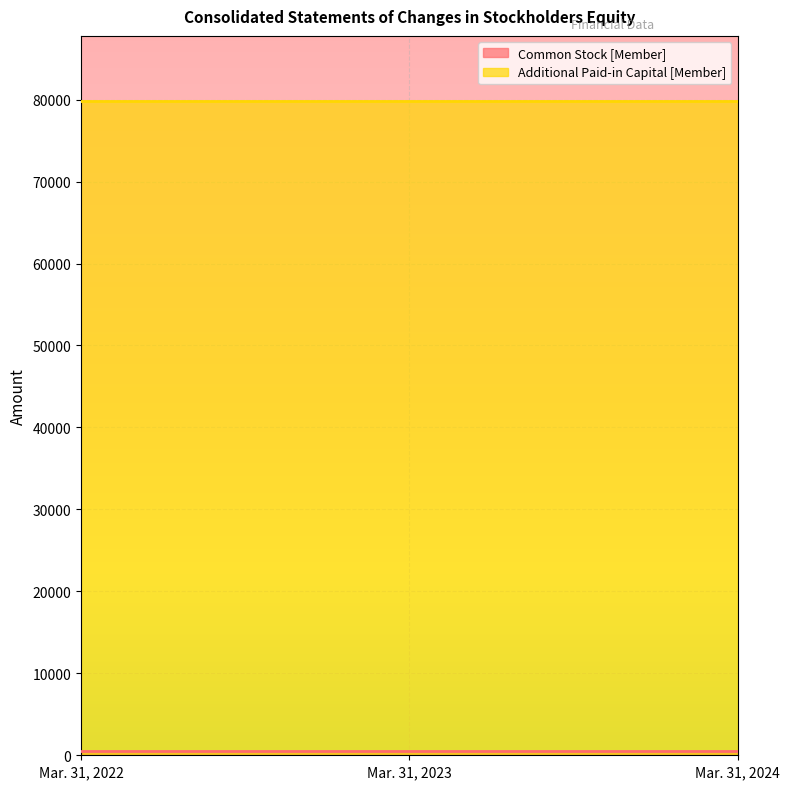

Is it true that Common Stock [Member] equals 529 at Mar. 31, 2023?

True